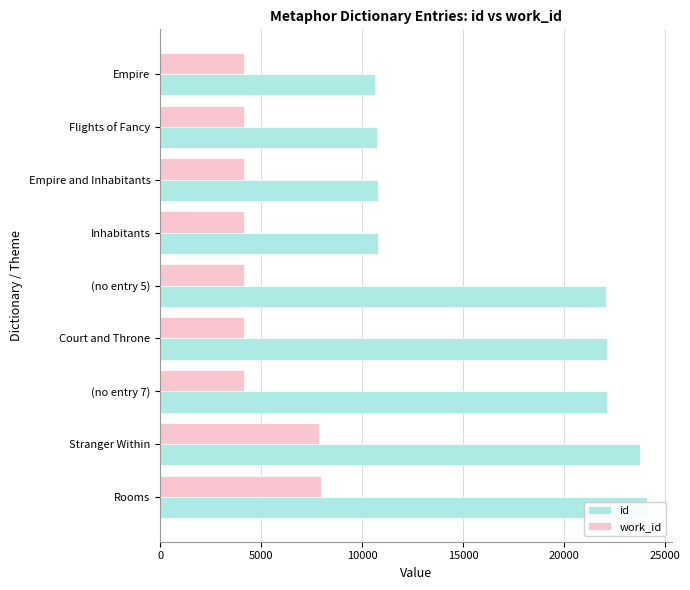

How many bars are there in total?

18